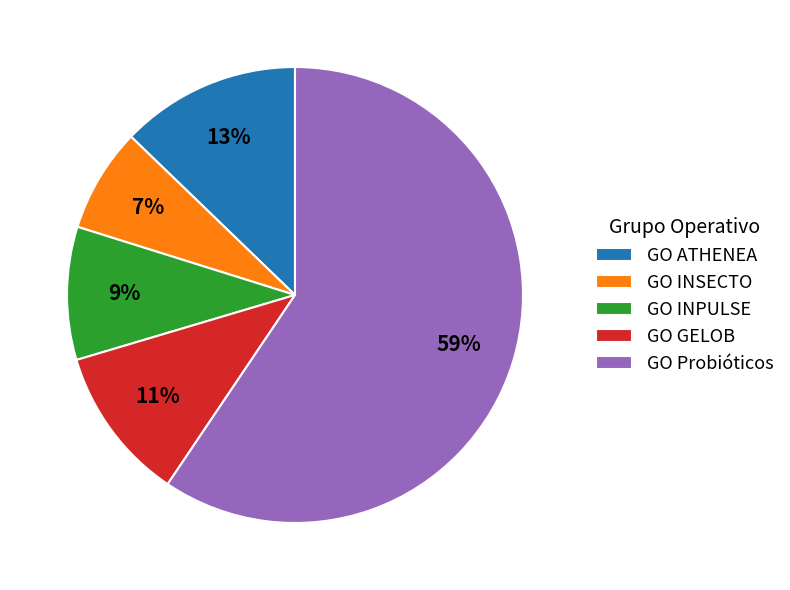

The GO INPULSE slice represents 1% of the pie. True or false?

False